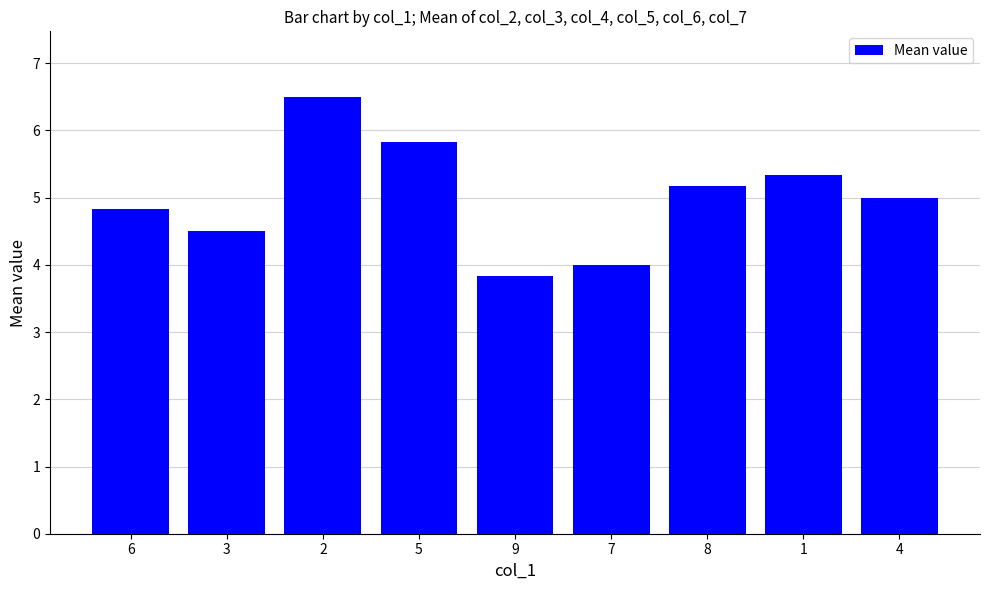

What is the change in value from 9 to 4?

+1.2